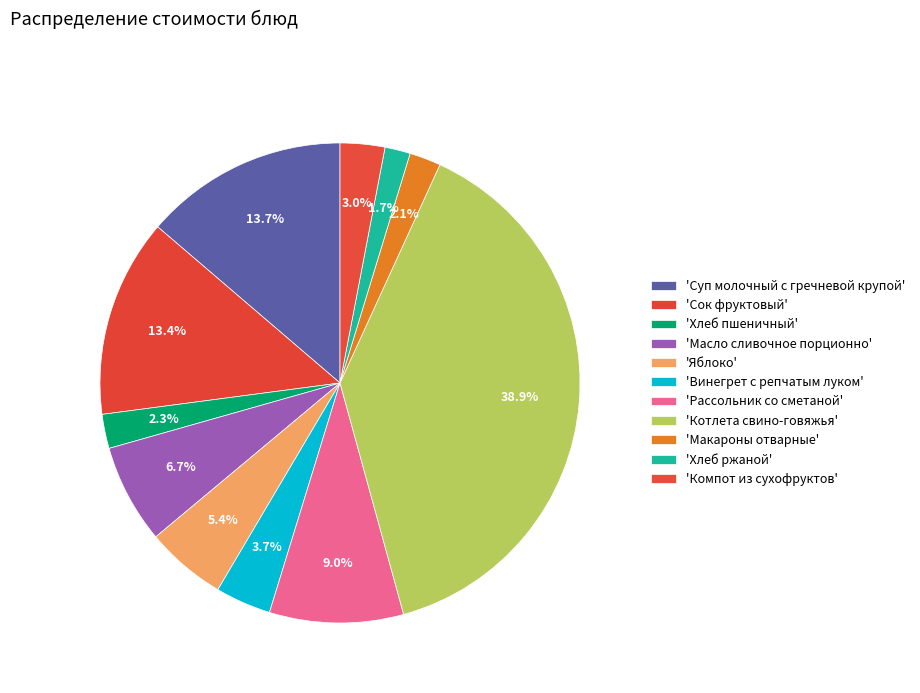

Rank the categories by value from lowest to highest.

Хлеб ржаной, Макароны отварные, Хлеб пшеничный, Компот из сухофруктов, Винегрет с репчатым луком, Яблоко, Масло сливочное порционно, Рассольник со сметаной, Сок фруктовый, Суп молочный с гречневой крупой, Котлета свино-говяжья